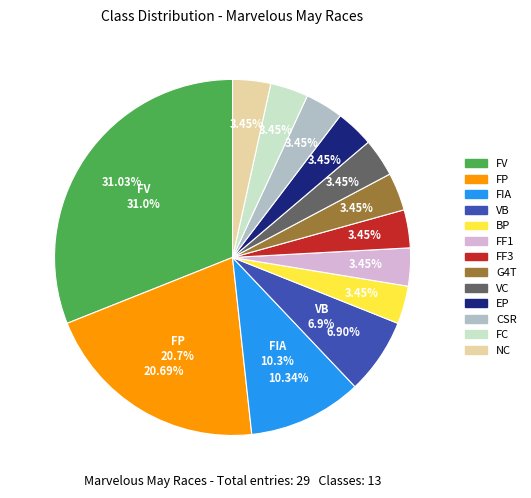

Does any single category account for the majority?

No